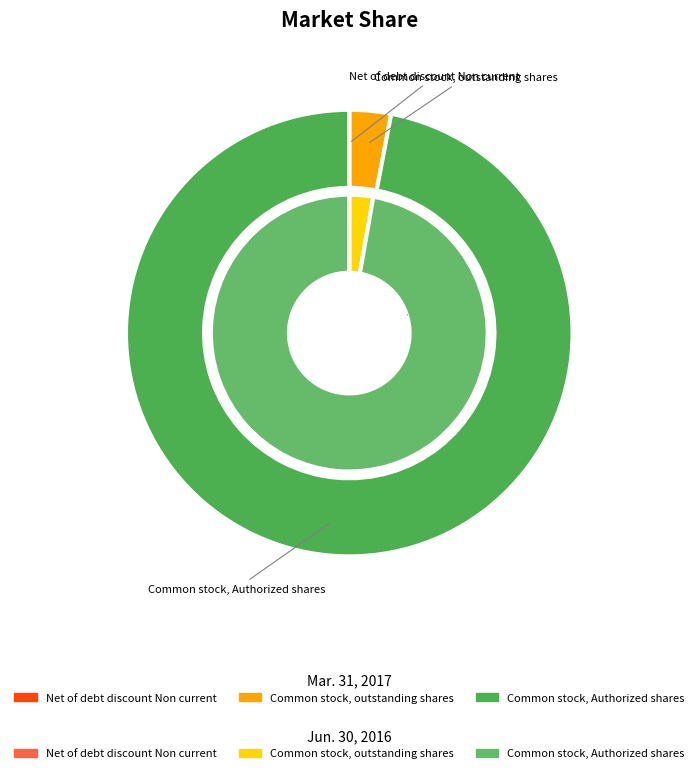

How many slices are in this pie chart?

3